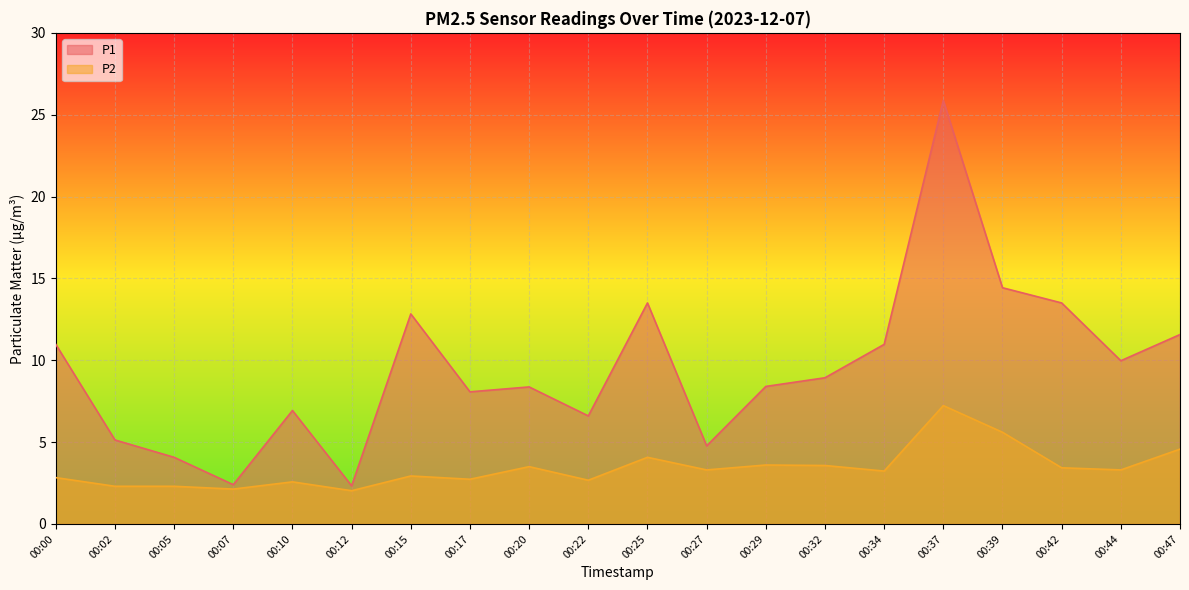

What is the smallest value displayed?

2.0